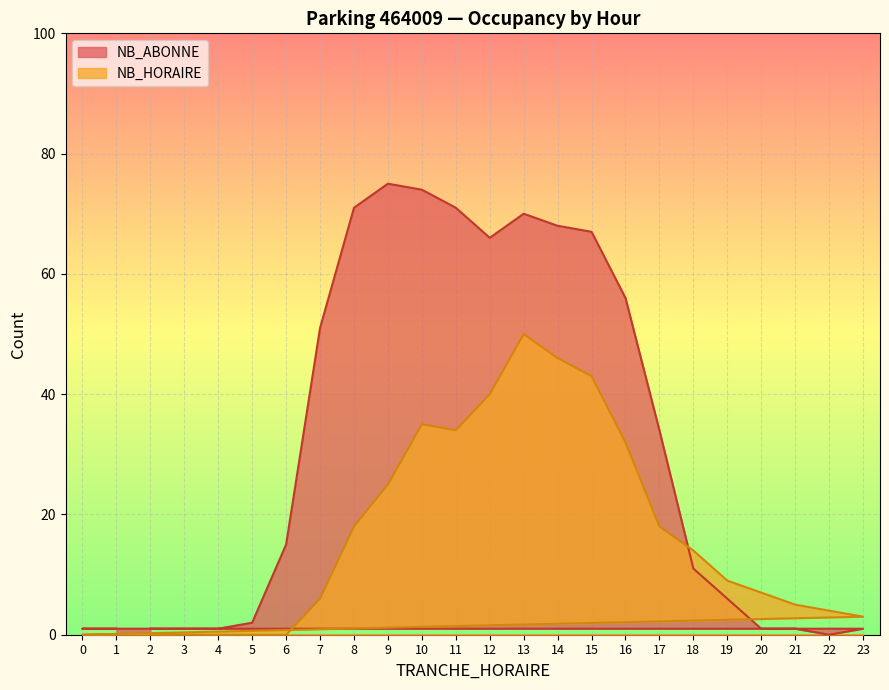

What is the average value of the NB_HORAIRE series?

16